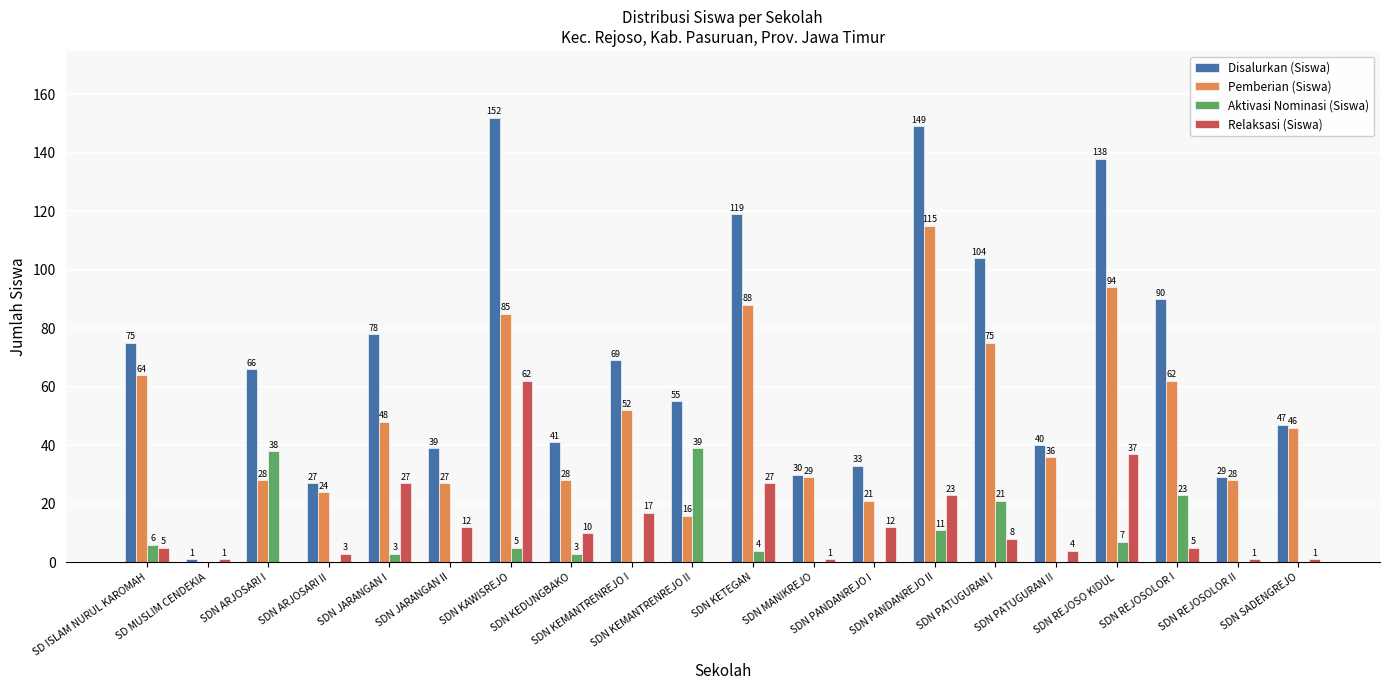

Between SDN ARJOSARI II and SDN PATUGURAN I, which series saw the biggest shift?

Disalurkan (Siswa)